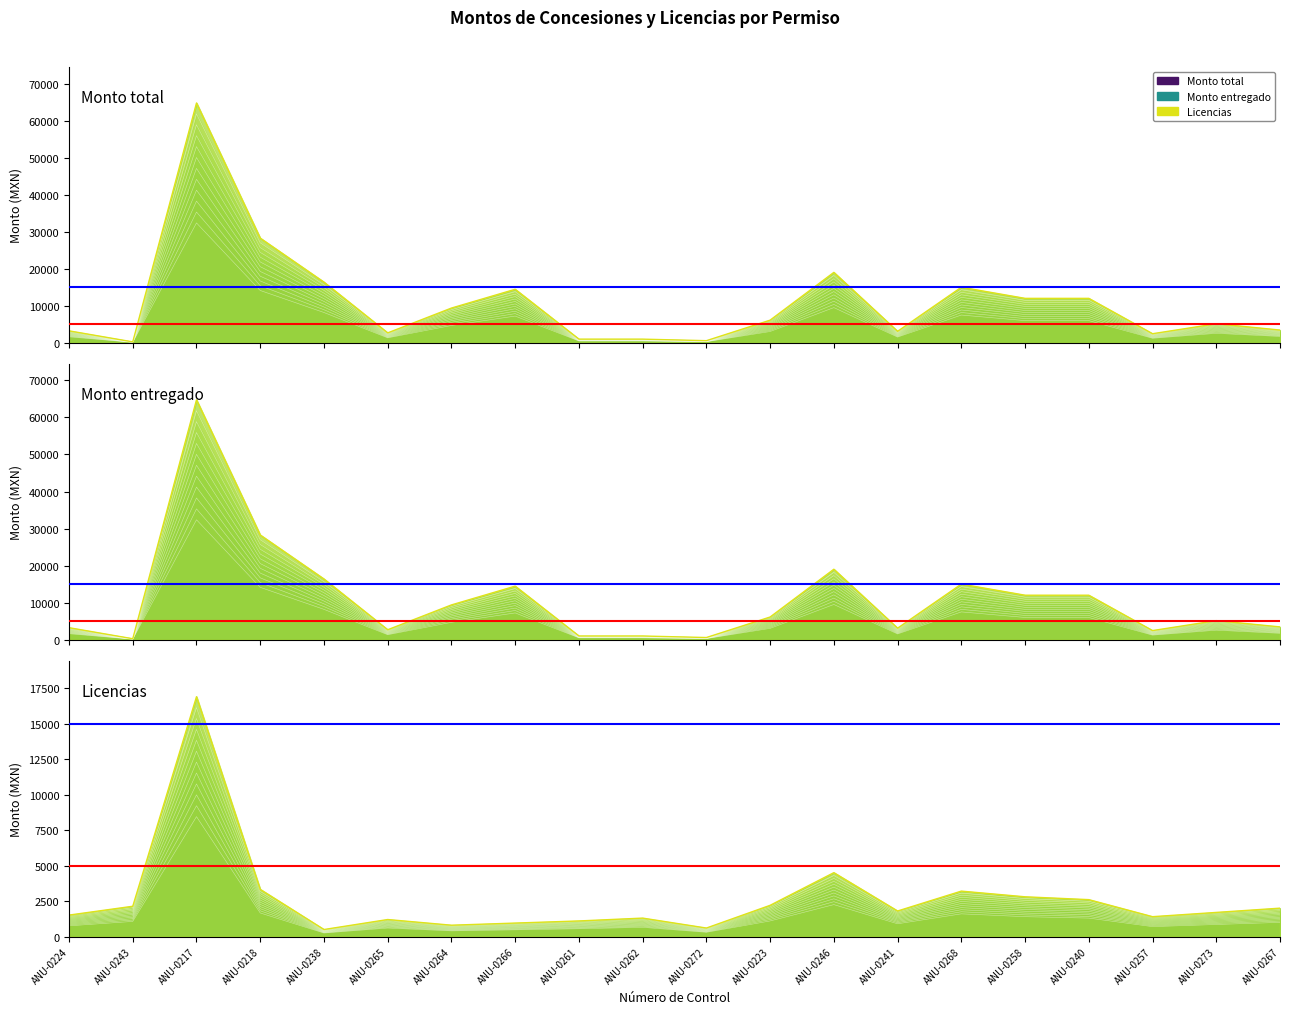

What is the total value across all series at ANU-0246?

30333.2